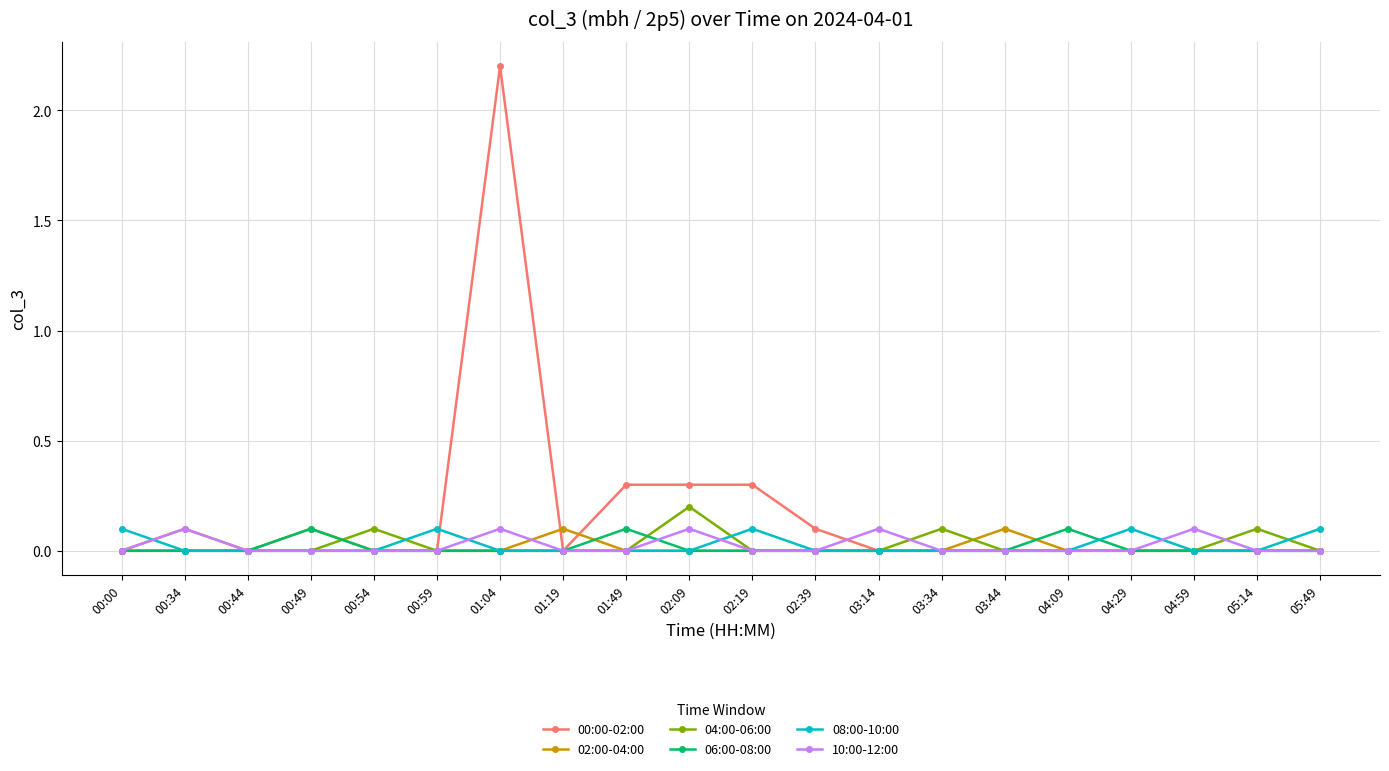

How many series are shown in this chart?

6